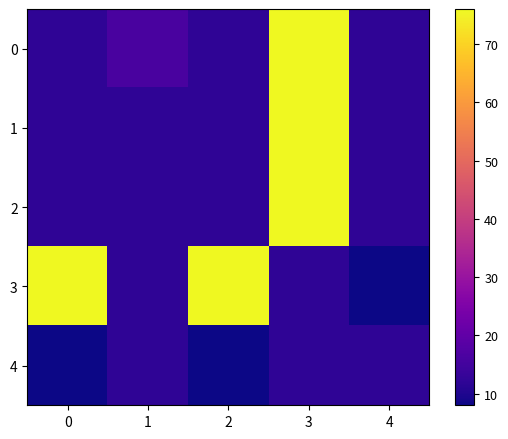

At how many categories does at least one series exceed 9?

5